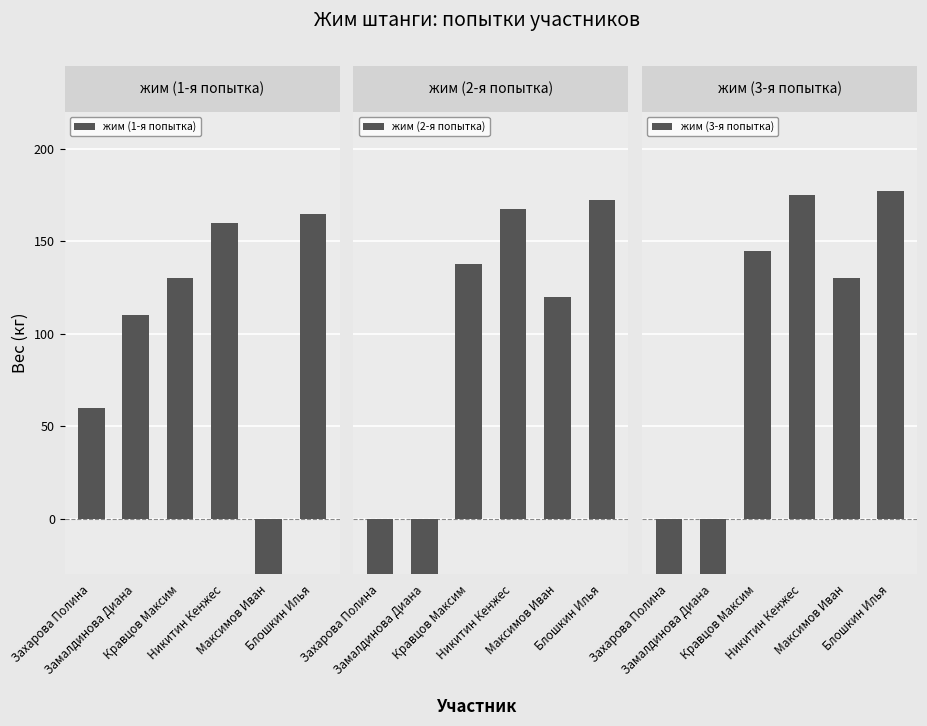

How many series are shown in this chart?

3